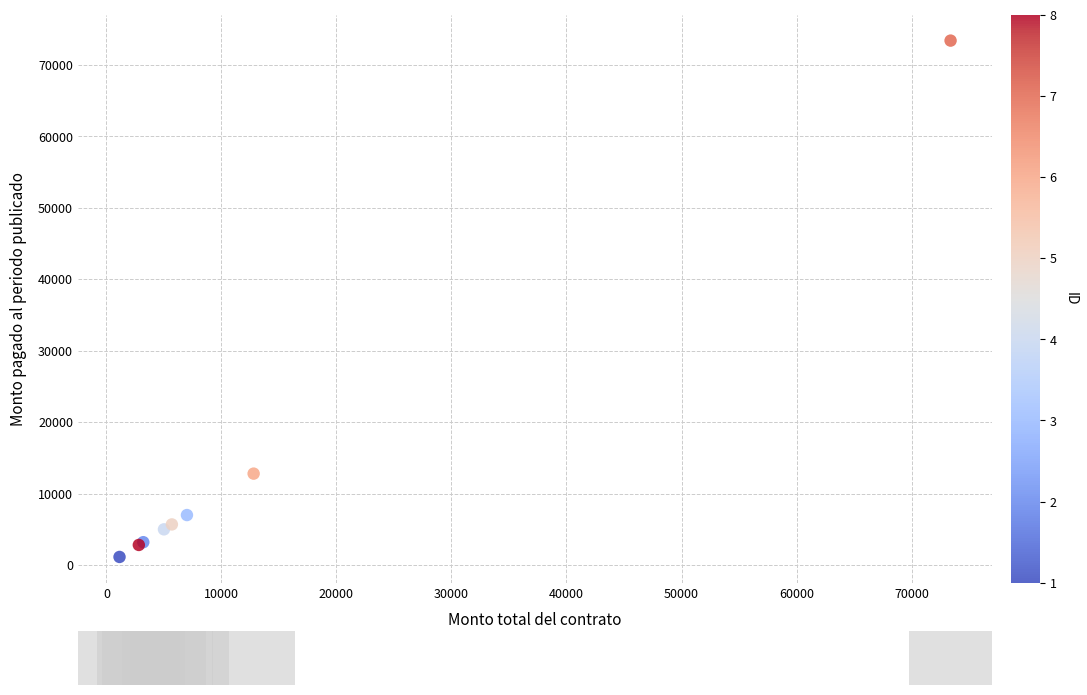

What Y value in the scatter plot is closest to 37265?

12797.1